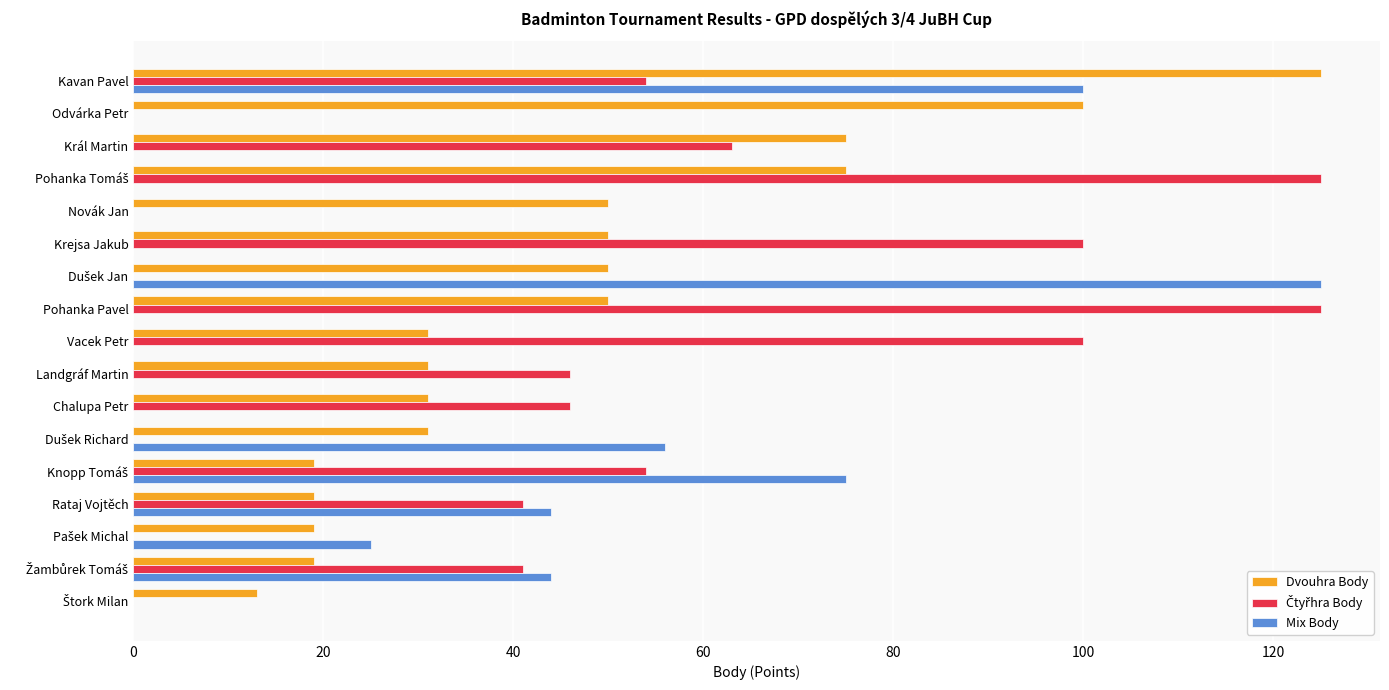

Is it true that Mix Body equals 60 at Rataj Vojtěch?

False